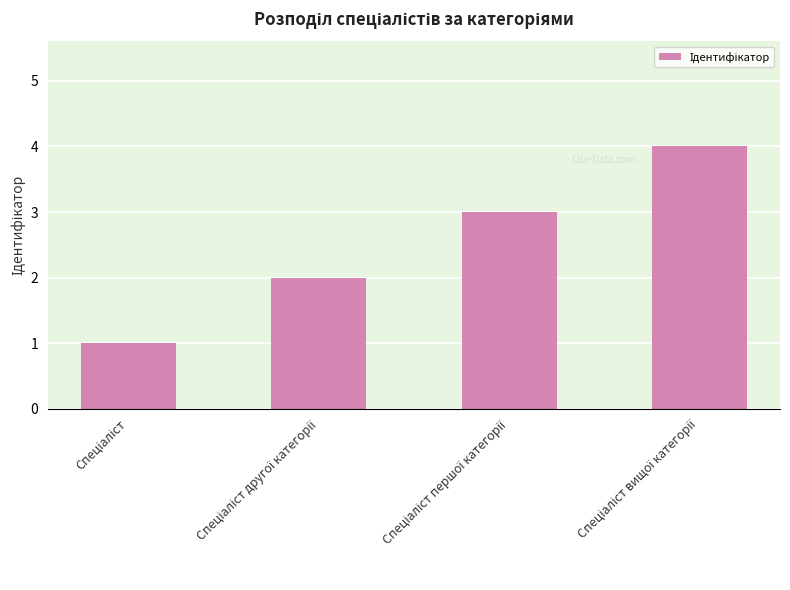

What is the sum of all values?

10